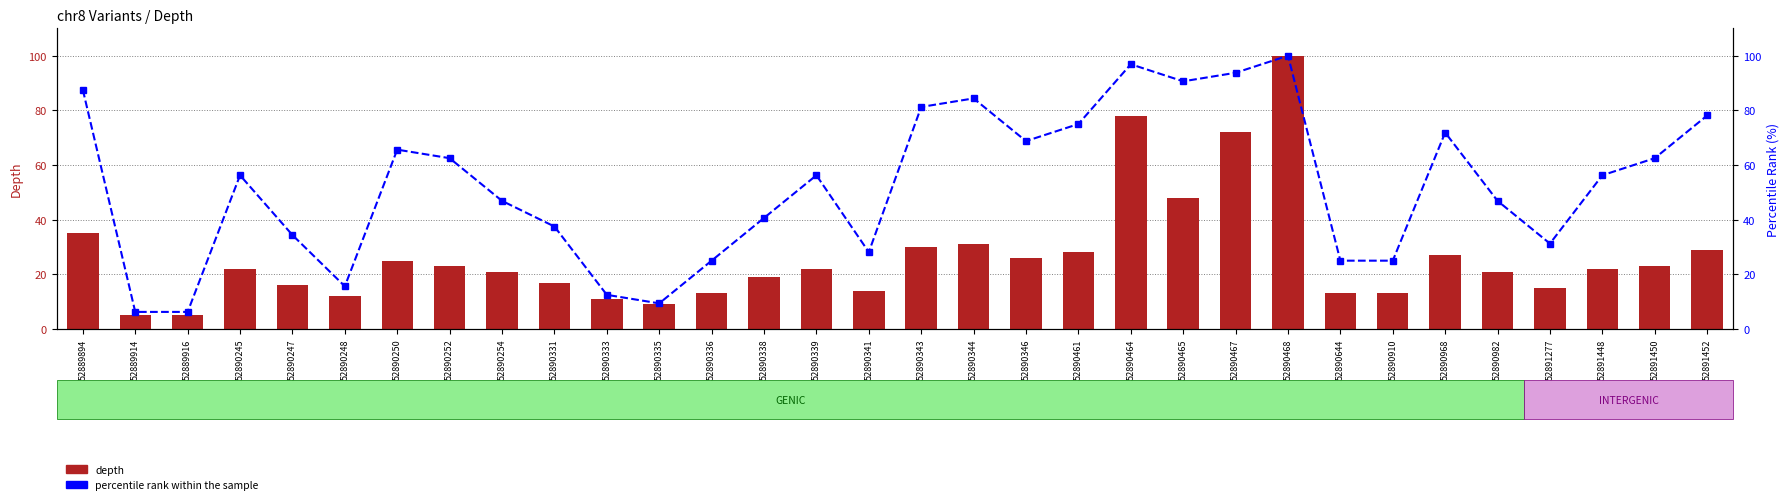

What is the spread (max minus min) of values at 52889894?

52.5